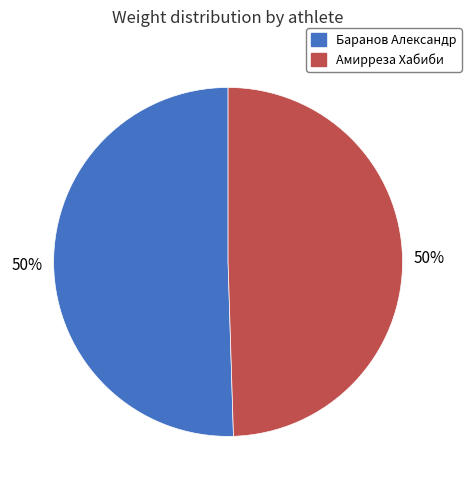

To the nearest percent, what is the combined percentage of Баранов Александр and Амирреза Хабиби?

100%